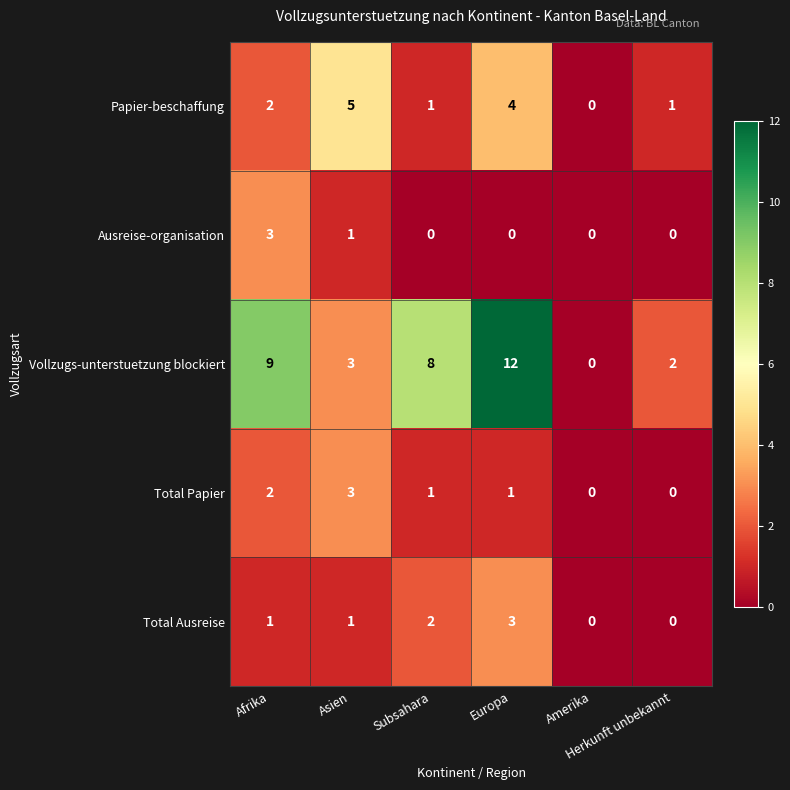

Which series has the largest total across all categories?

Vollzugs-unterstuetzung blockiert